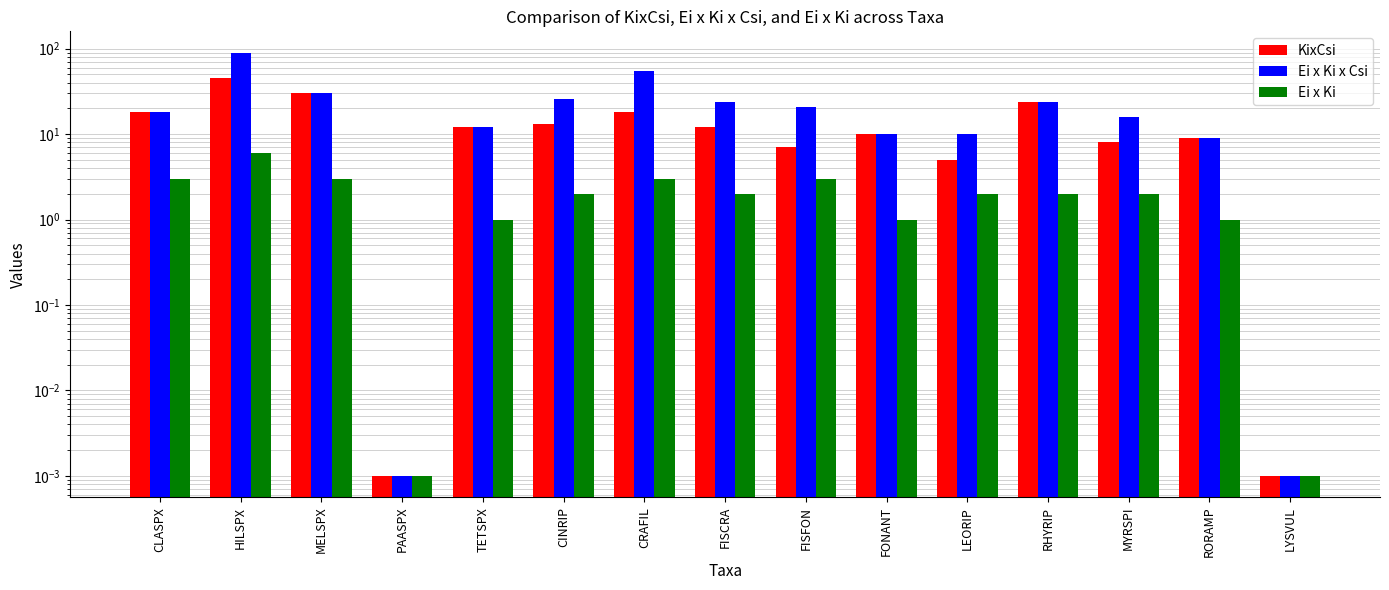

True or false: KixCsi has a value of 12.0 at FISCRA.

True